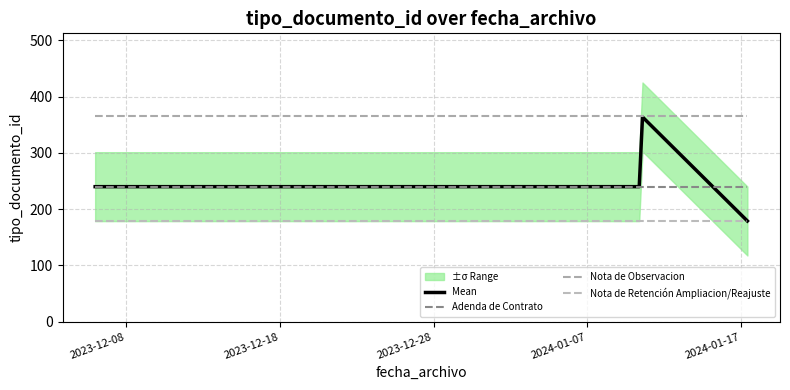

Reading left to right, transcribe all the data shown in this chart.

240	240	240	366	179